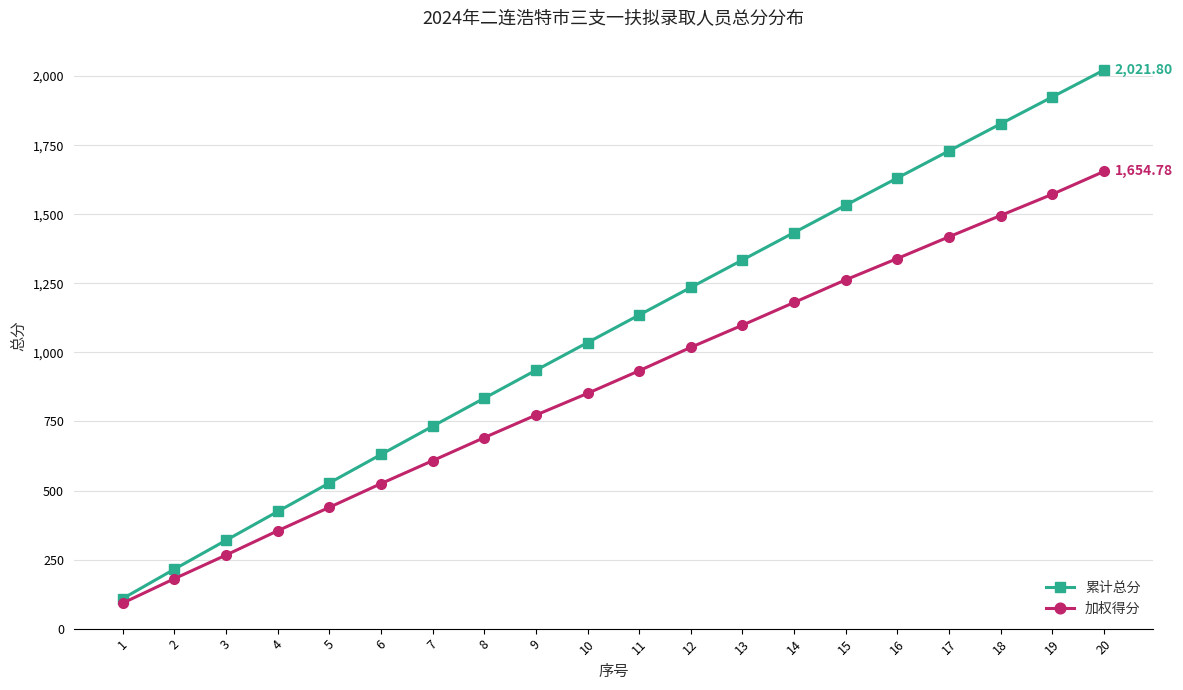

At 12, list the series in order from smallest to largest.

加权得分, 累计总分